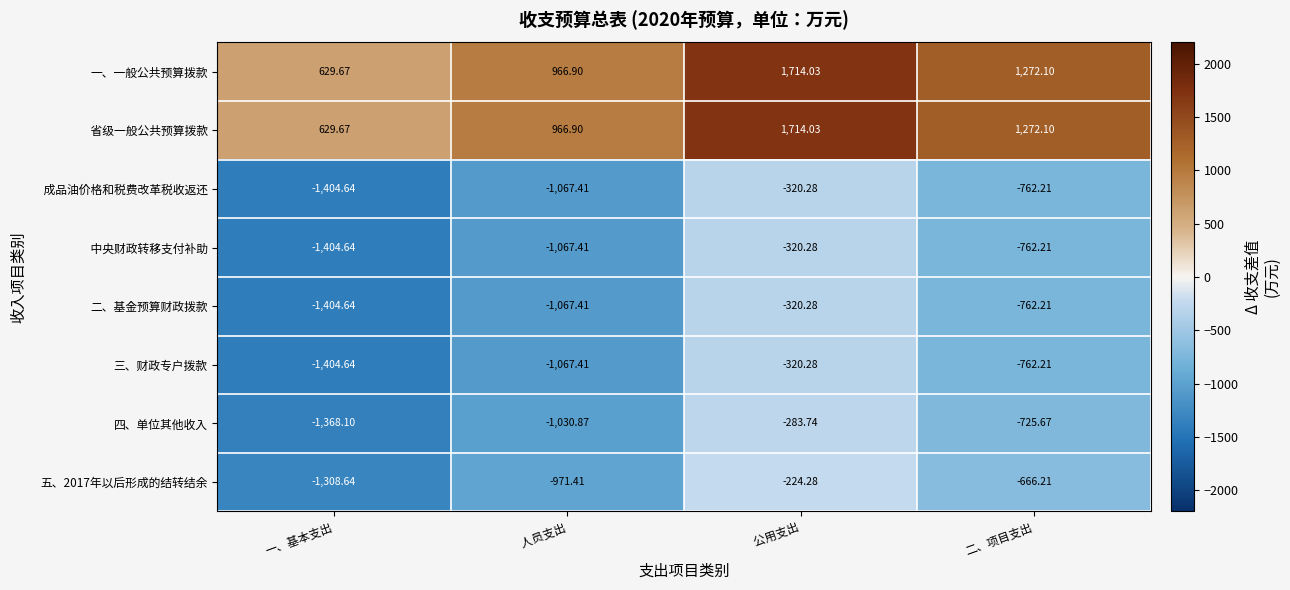

Is the value of 二、基金预算财政拨款 at 二、项目支出 greater than the value of 四、单位其他收入 at     公用支出?

No